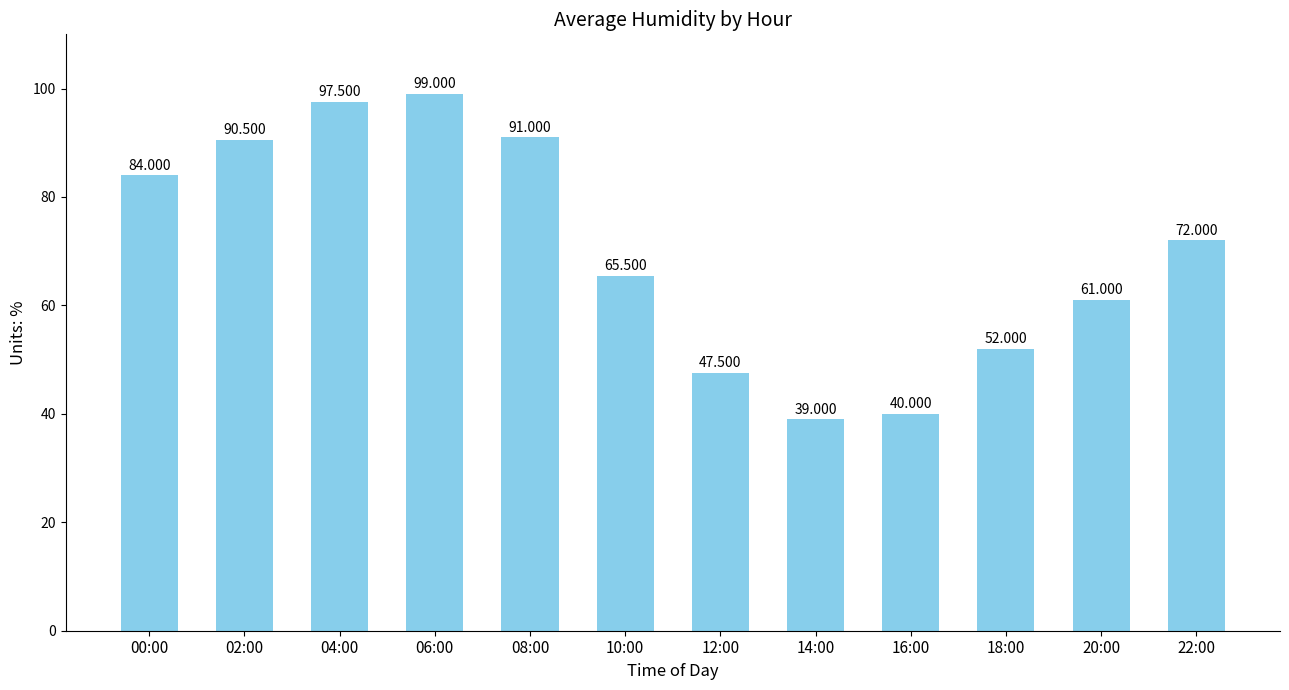

The value at 04:00 is 46.0. True or false?

False